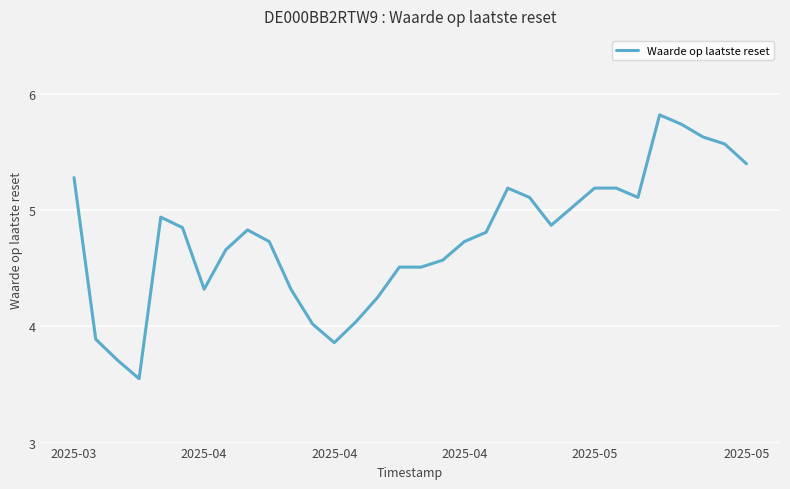

What is the difference between the maximum and minimum values?

2.3